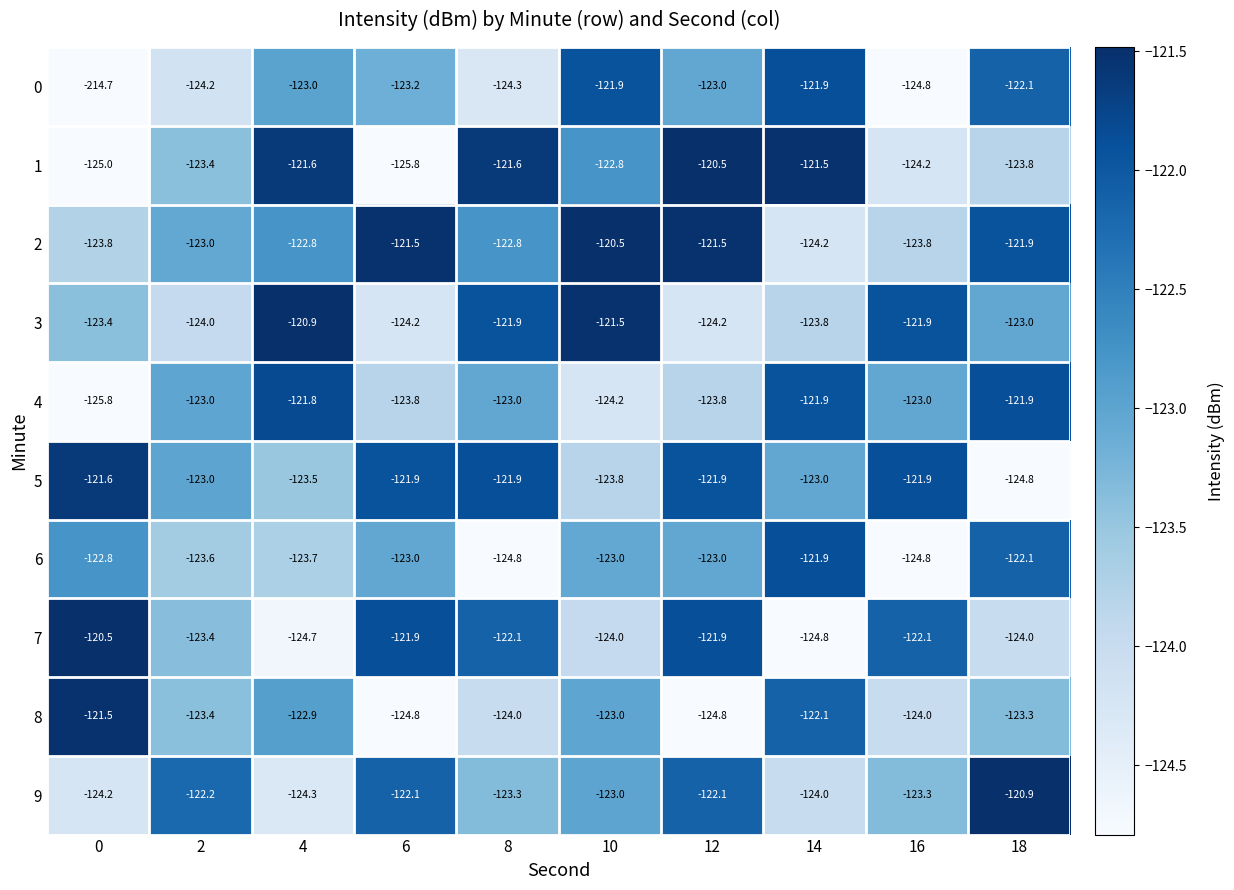

True or false: 0 has a value of -124.2 at 2.

True